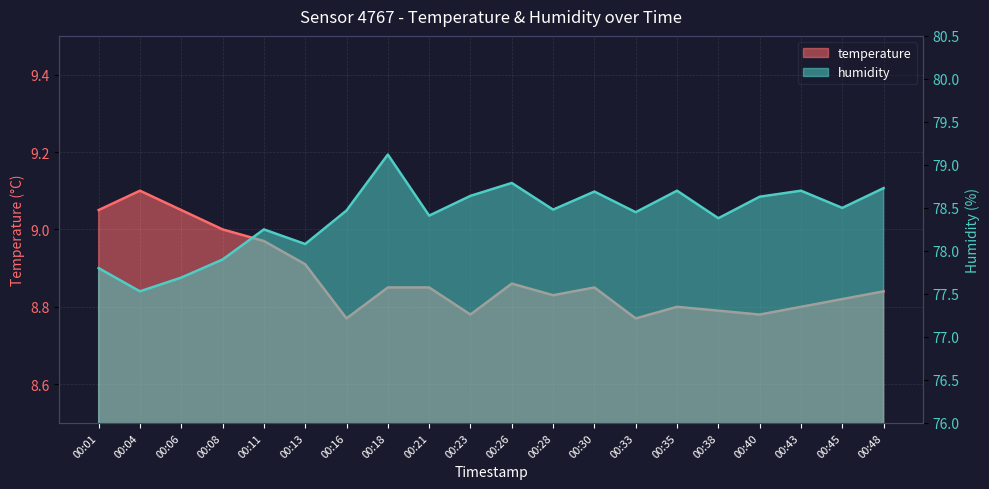

How many data points in humidity are less than 78?

4